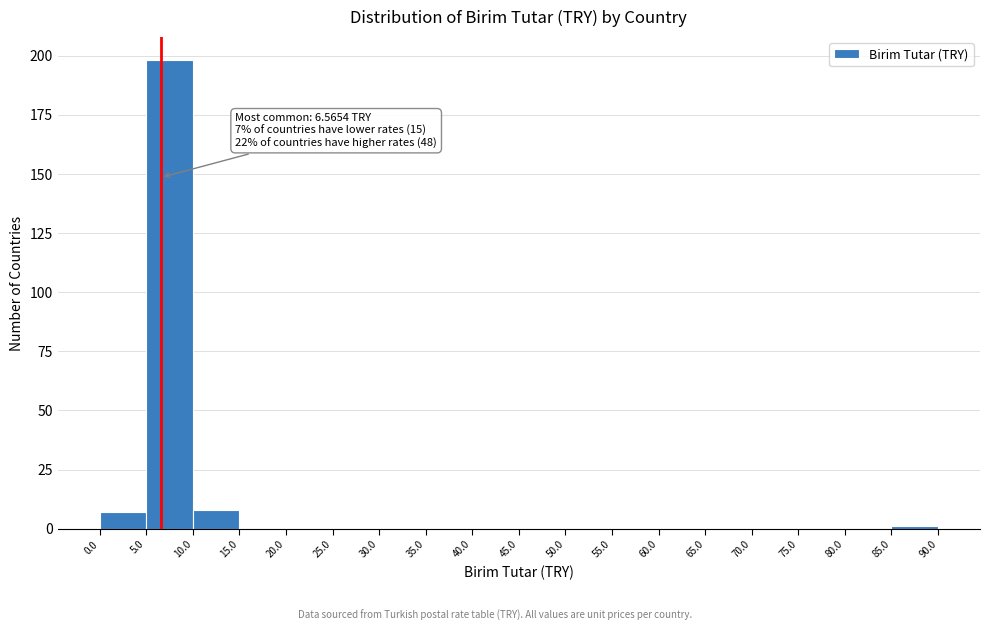

Over which range of the x-axis is the bar tallest?

5.0 to 10.0